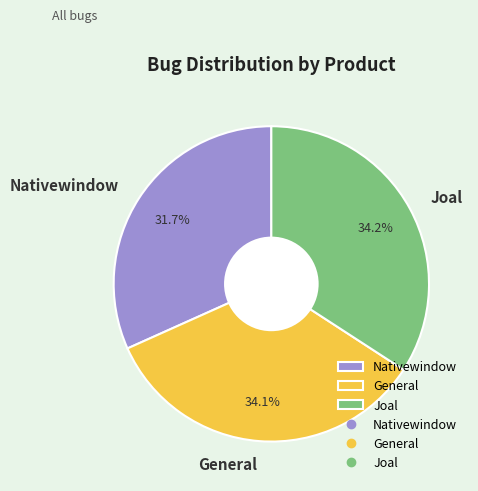

Which has a higher value, Nativewindow or General?

General